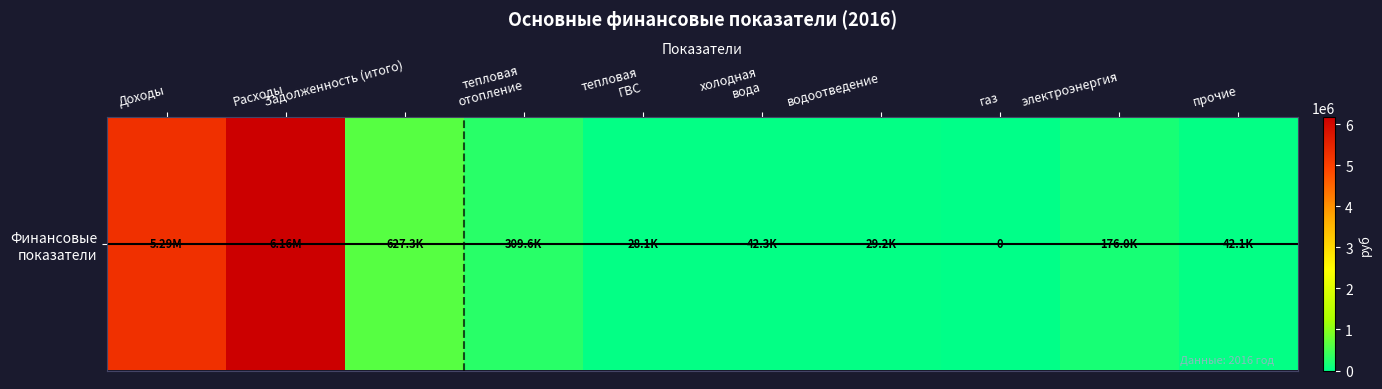

Count the number of data series in this chart.

1